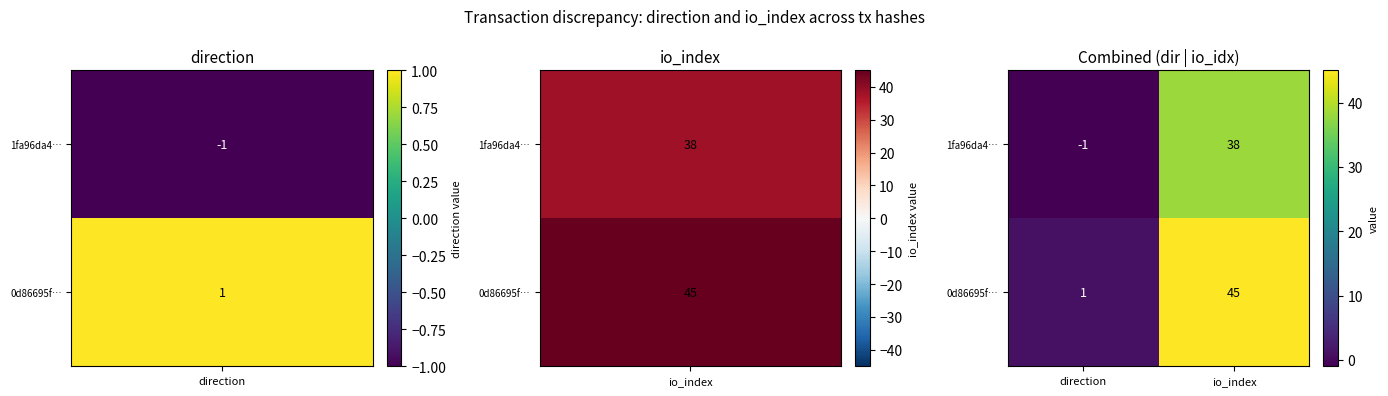

List the series in order of their overall mean, lowest first.

1fa96da4…, 0d86695f…